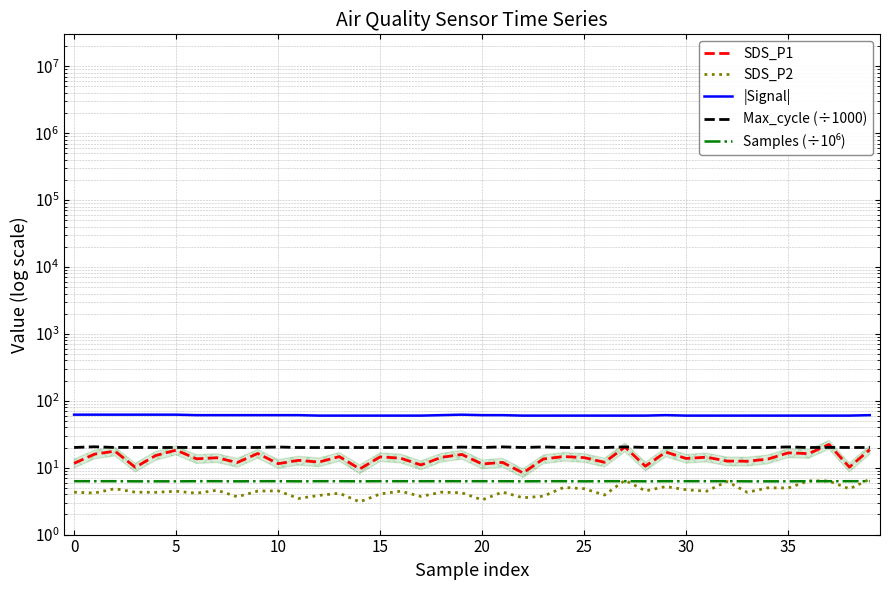

Is the value of Samples (÷10⁶) at 36 greater than the value of Max_cycle (÷1000) at 10?

No